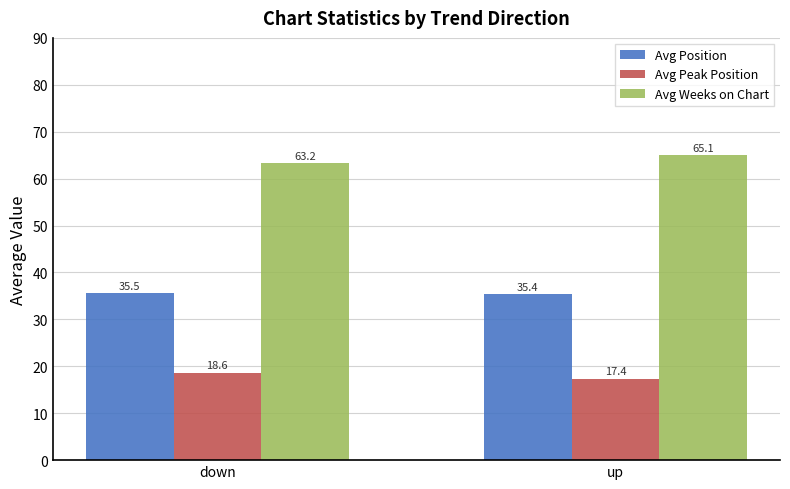

How many values in the Avg Weeks on Chart series exceed 65?

1